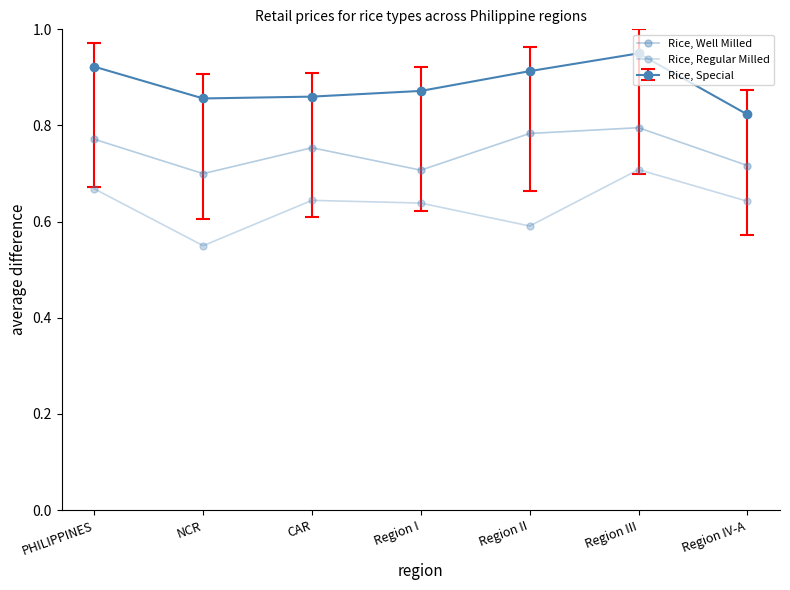

How many lines are shown in the chart?

3